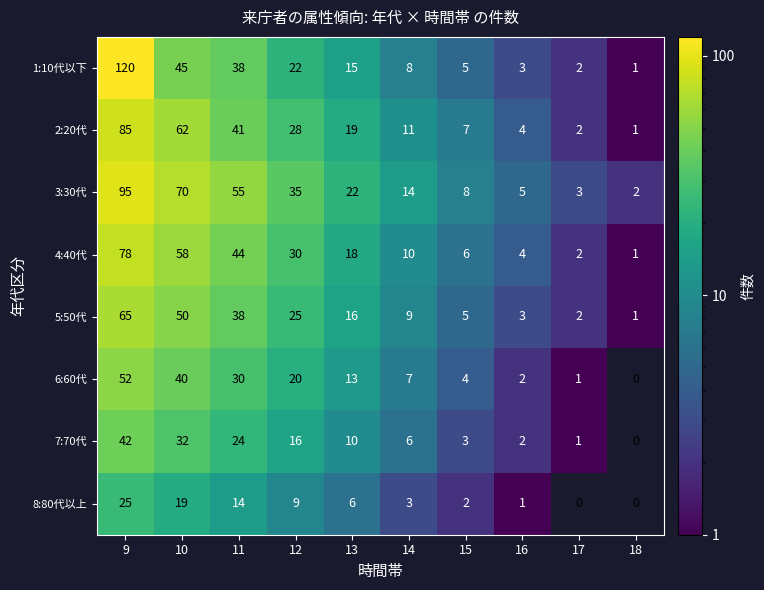

Is it true that 6:60代 equals 30 at 11?

True